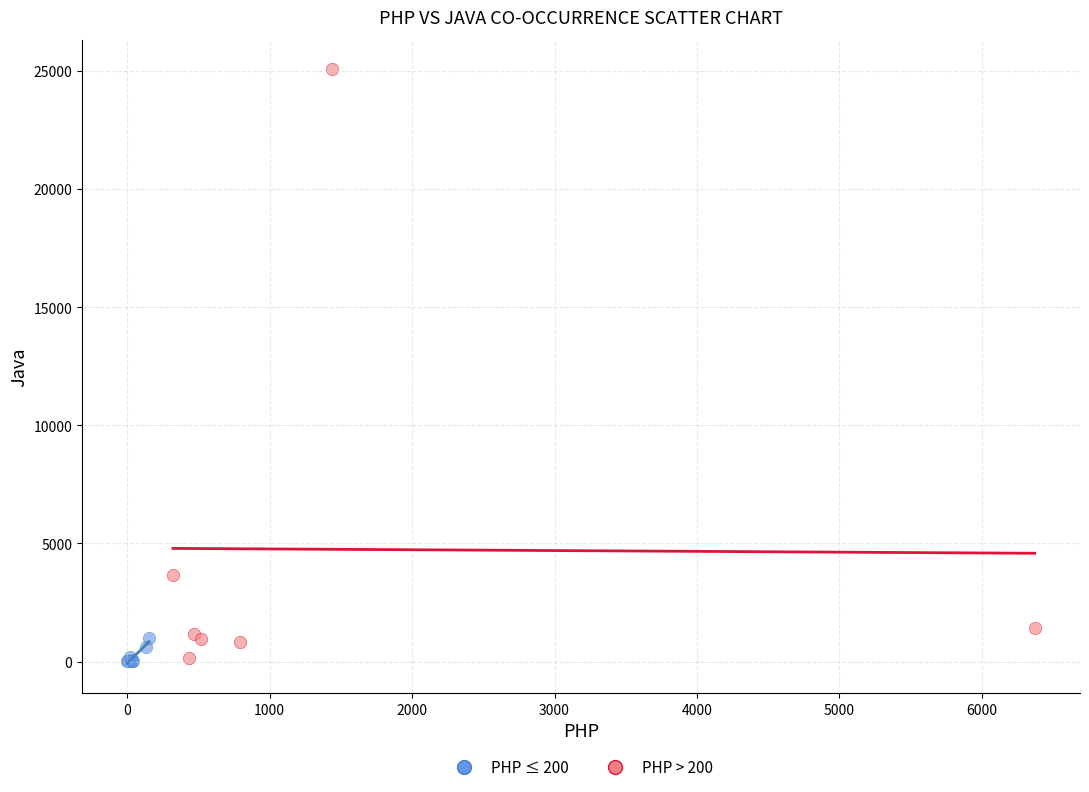

Which series reaches the maximum Y coordinate?

PHP > 200